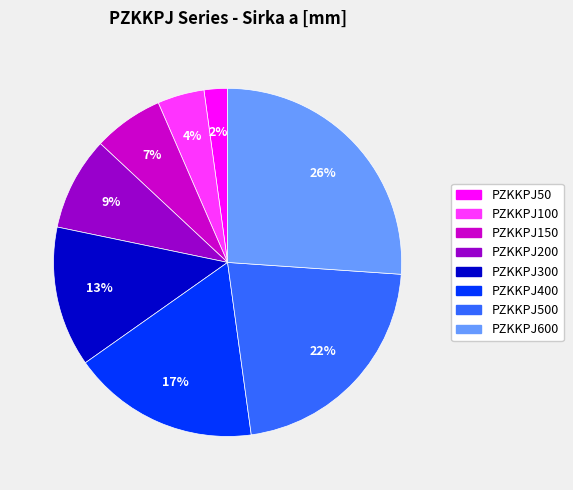

Is there any slice that represents more than half of the pie?

No